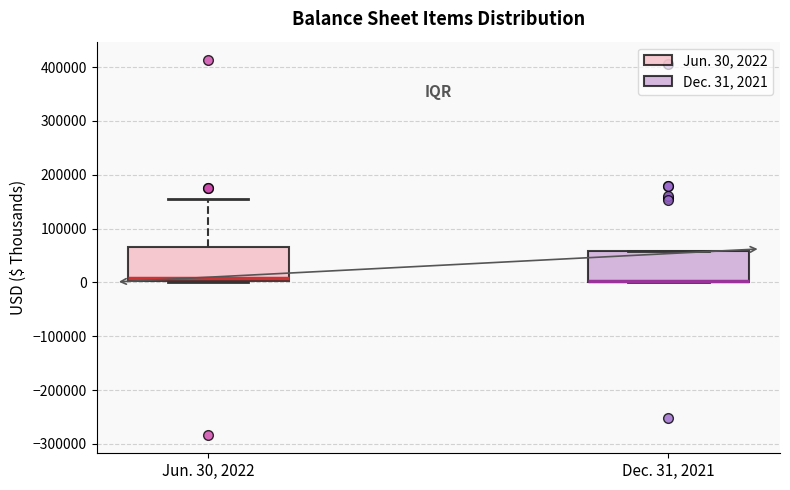

Where is the lower edge of the box for Dec. 31, 2021 on the y-axis? The values are not printed on the chart, so give them approximately, as read against the axis.

0